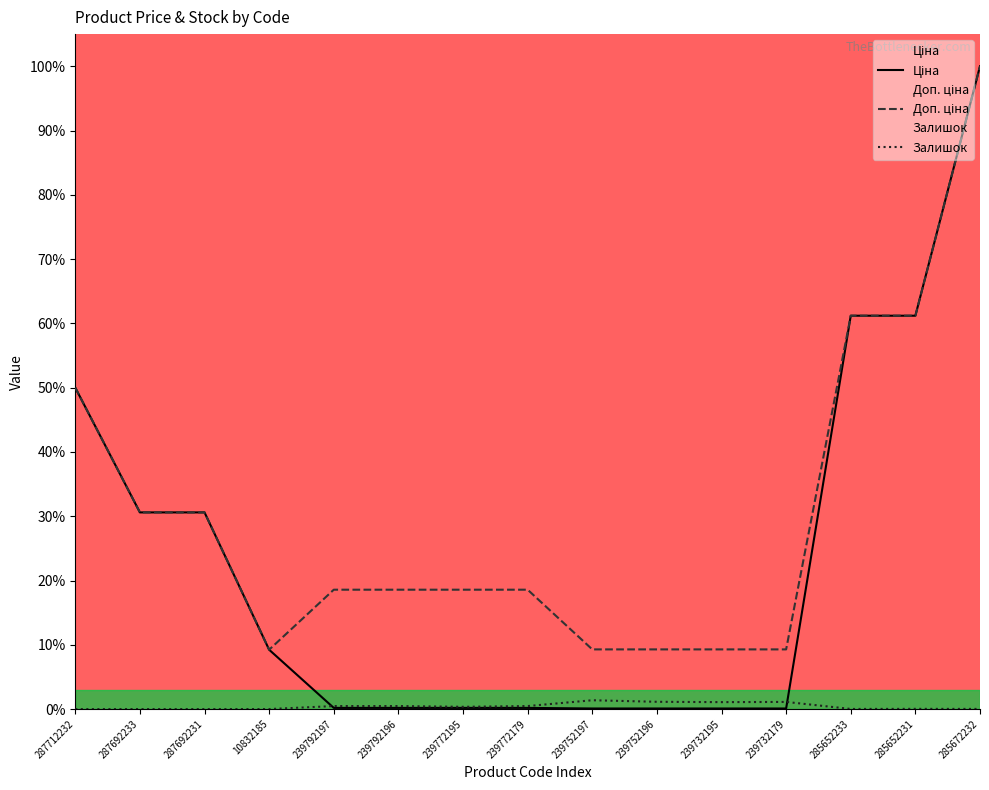

What is the total value across all series at 239752196?

0.1